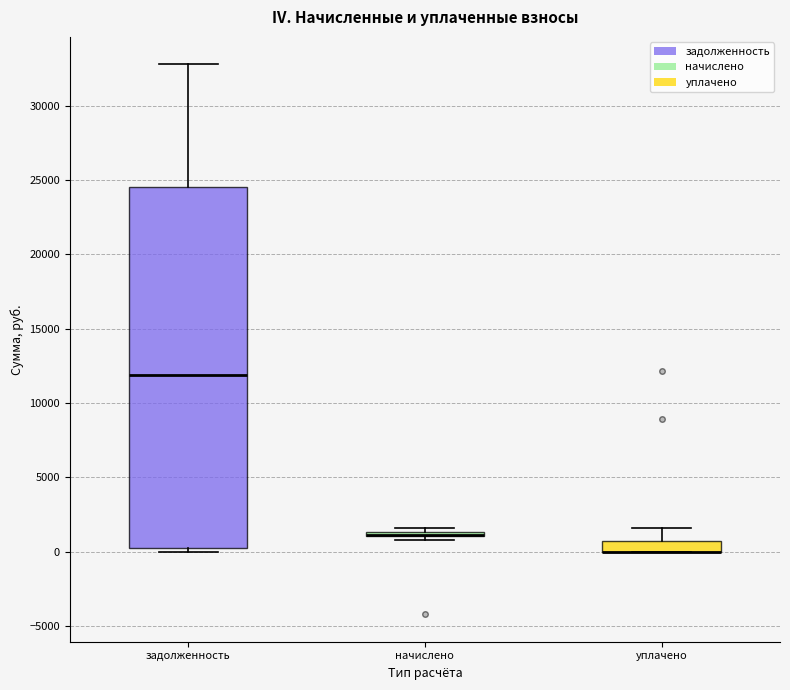

Which box is the tallest, from its lower edge to its upper edge?

задолженность